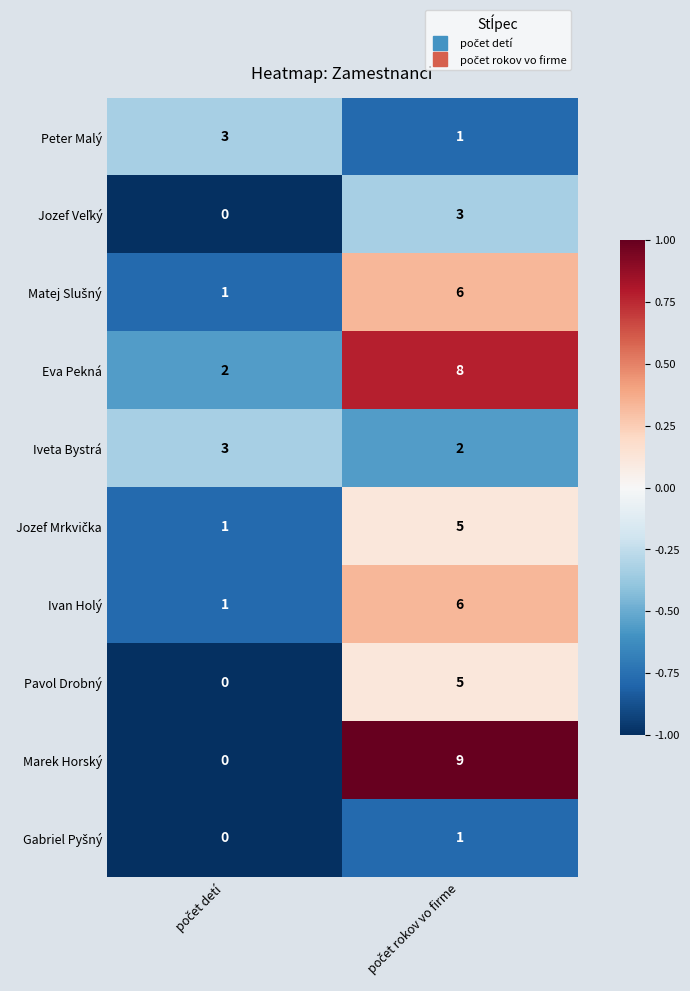

Which series has the largest range (max minus min)?

Marek Horský